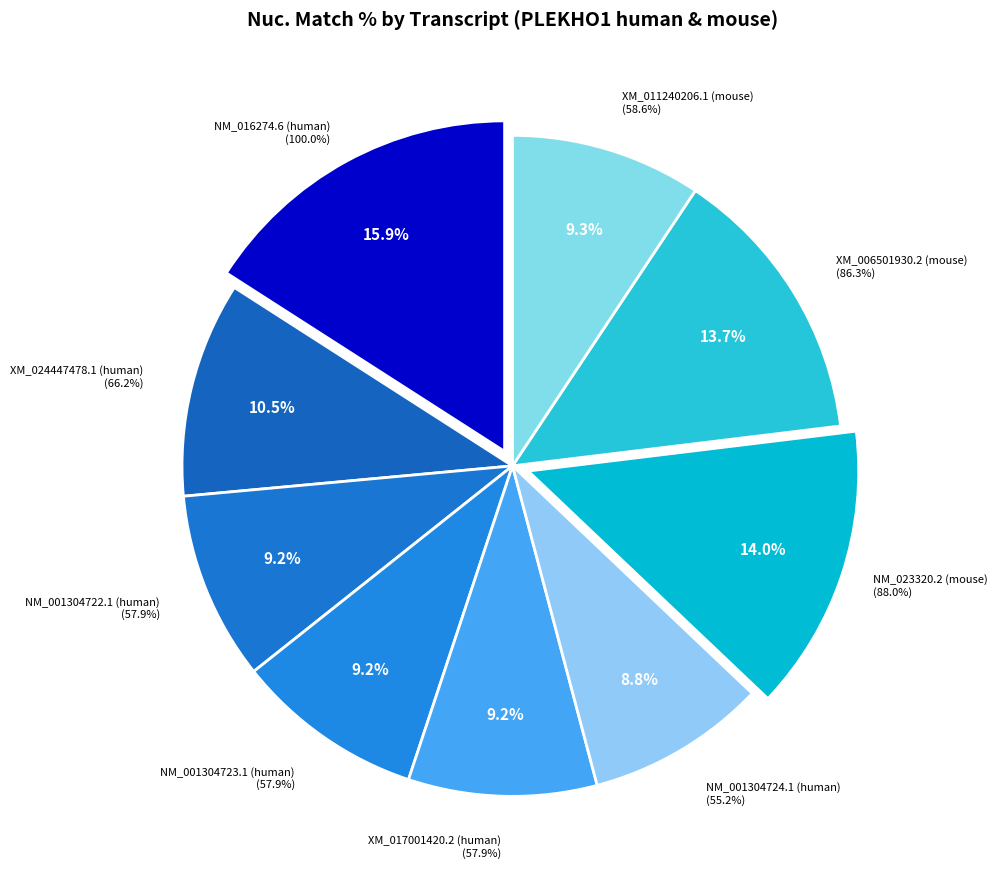

Is there any slice that represents more than half of the pie?

No